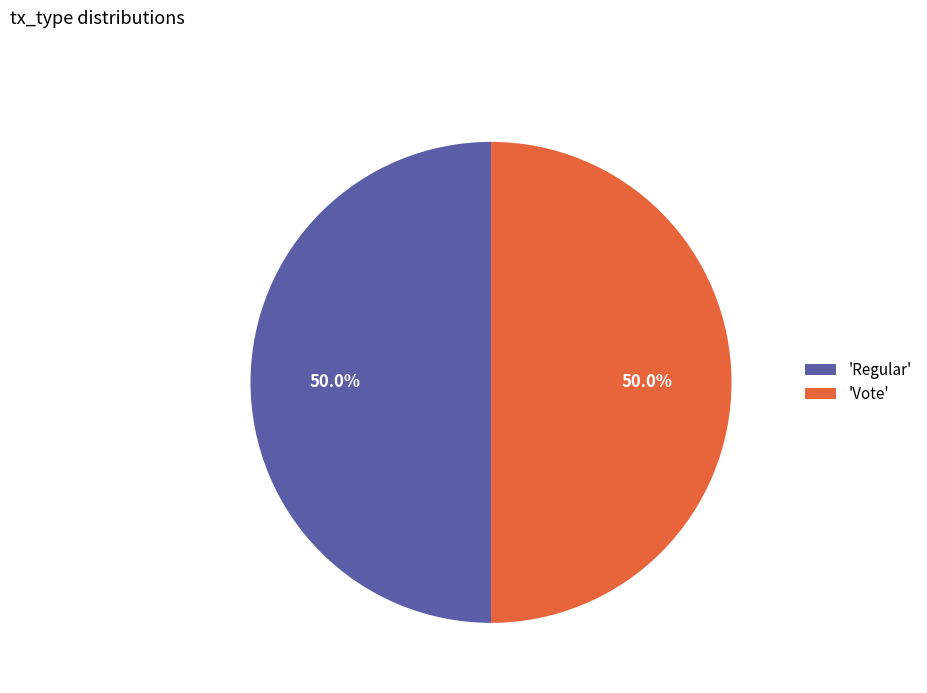

How many segments does this pie chart have?

2